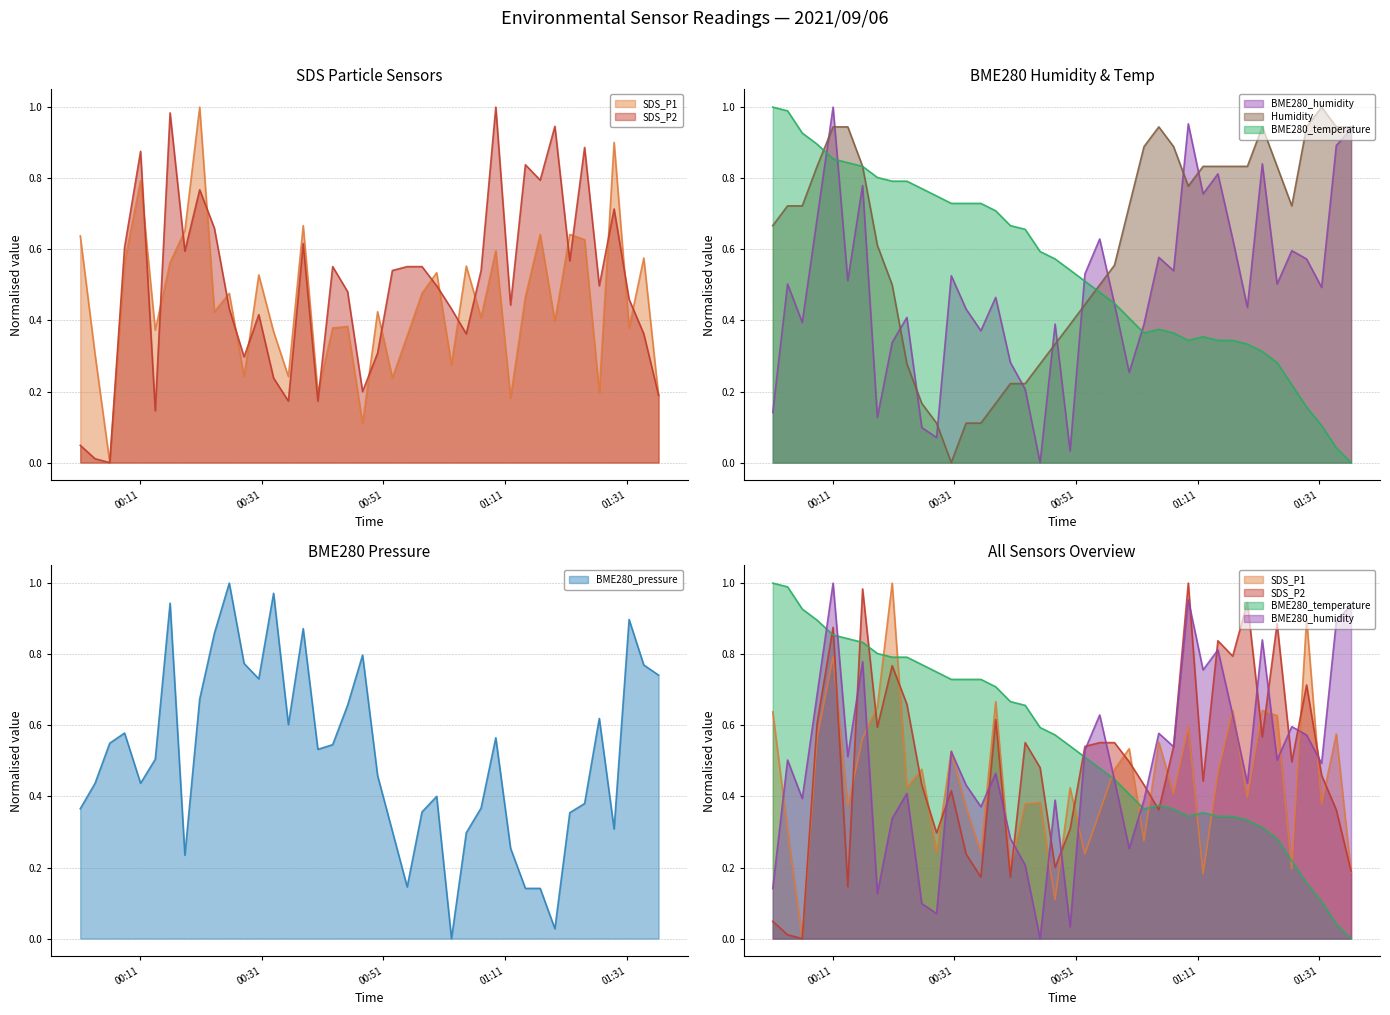

Reading right to left, extract all data points from this chart.

SDS_P1: 2021/09/06 01:36:14=0.2	2021/09/06 01:33:48=0.6	2021/09/06 01:31:23=0.4	2021/09/06 01:28:55=0.9	2021/09/06 01:26:29=0.2	2021/09/06 01:24:04=0.6	2021/09/06 01:21:38=0.6	2021/09/06 01:19:11=0.4	2021/09/06 01:16:46=0.6	2021/09/06 01:14:20=0.5	2021/09/06 01:11:54=0.2	2021/09/06 01:09:28=0.6	2021/09/06 01:07:03=0.4	2021/09/06 01:04:37=0.6	2021/09/06 01:02:11=0.3	2021/09/06 00:59:45=0.5	2021/09/06 00:57:20=0.5	2021/09/06 00:54:54=0.4	2021/09/06 00:52:28=0.2	2021/09/06 00:50:02=0.4	2021/09/06 00:47:34=0.1	2021/09/06 00:45:06=0.4	2021/09/06 00:42:39=0.4	2021/09/06 00:40:13=0.2	2021/09/06 00:37:48=0.7	2021/09/06 00:35:22=0.2	2021/09/06 00:32:56=0.4	2021/09/06 00:30:30=0.5	2021/09/06 00:28:05=0.2	2021/09/06 00:25:39=0.5	2021/09/06 00:23:12=0.4	2021/09/06 00:20:47=1.0	2021/09/06 00:18:21=0.7	2021/09/06 00:15:55=0.6	2021/09/06 00:13:29=0.4	2021/09/06 00:11:04=0.8	2021/09/06 00:08:26=0.6	2021/09/06 00:06:00=0.0	2021/09/06 00:03:35=0.3	2021/09/06 00:01:09=0.6
SDS_P2: 2021/09/06 01:36:14=0.2	2021/09/06 01:33:48=0.4	2021/09/06 01:31:23=0.5	2021/09/06 01:28:55=0.7	2021/09/06 01:26:29=0.5	2021/09/06 01:24:04=0.9	2021/09/06 01:21:38=0.6	2021/09/06 01:19:11=0.9	2021/09/06 01:16:46=0.8	2021/09/06 01:14:20=0.8	2021/09/06 01:11:54=0.4	2021/09/06 01:09:28=1.0	2021/09/06 01:07:03=0.5	2021/09/06 01:04:37=0.4	2021/09/06 01:02:11=0.4	2021/09/06 00:59:45=0.5	2021/09/06 00:57:20=0.6	2021/09/06 00:54:54=0.6	2021/09/06 00:52:28=0.5	2021/09/06 00:50:02=0.3	2021/09/06 00:47:34=0.2	2021/09/06 00:45:06=0.5	2021/09/06 00:42:39=0.6	2021/09/06 00:40:13=0.2	2021/09/06 00:37:48=0.6	2021/09/06 00:35:22=0.2	2021/09/06 00:32:56=0.2	2021/09/06 00:30:30=0.4	2021/09/06 00:28:05=0.3	2021/09/06 00:25:39=0.4	2021/09/06 00:23:12=0.7	2021/09/06 00:20:47=0.8	2021/09/06 00:18:21=0.6	2021/09/06 00:15:55=1.0	2021/09/06 00:13:29=0.1	2021/09/06 00:11:04=0.9	2021/09/06 00:08:26=0.6	2021/09/06 00:06:00=0.0	2021/09/06 00:03:35=0.0	2021/09/06 00:01:09=0.0
BME280_temperature: 2021/09/06 01:36:14=0.0	2021/09/06 01:33:48=0.0	2021/09/06 01:31:23=0.1	2021/09/06 01:28:55=0.2	2021/09/06 01:26:29=0.2	2021/09/06 01:24:04=0.3	2021/09/06 01:21:38=0.3	2021/09/06 01:19:11=0.3	2021/09/06 01:16:46=0.3	2021/09/06 01:14:20=0.3	2021/09/06 01:11:54=0.4	2021/09/06 01:09:28=0.3	2021/09/06 01:07:03=0.4	2021/09/06 01:04:37=0.4	2021/09/06 01:02:11=0.4	2021/09/06 00:59:45=0.4	2021/09/06 00:57:20=0.4	2021/09/06 00:54:54=0.5	2021/09/06 00:52:28=0.5	2021/09/06 00:50:02=0.5	2021/09/06 00:47:34=0.6	2021/09/06 00:45:06=0.6	2021/09/06 00:42:39=0.7	2021/09/06 00:40:13=0.7	2021/09/06 00:37:48=0.7	2021/09/06 00:35:22=0.7	2021/09/06 00:32:56=0.7	2021/09/06 00:30:30=0.7	2021/09/06 00:28:05=0.8	2021/09/06 00:25:39=0.8	2021/09/06 00:23:12=0.8	2021/09/06 00:20:47=0.8	2021/09/06 00:18:21=0.8	2021/09/06 00:15:55=0.8	2021/09/06 00:13:29=0.8	2021/09/06 00:11:04=0.9	2021/09/06 00:08:26=0.9	2021/09/06 00:06:00=0.9	2021/09/06 00:03:35=1.0	2021/09/06 00:01:09=1.0
BME280_humidity: 2021/09/06 01:36:14=0.9	2021/09/06 01:33:48=0.9	2021/09/06 01:31:23=0.5	2021/09/06 01:28:55=0.6	2021/09/06 01:26:29=0.6	2021/09/06 01:24:04=0.5	2021/09/06 01:21:38=0.8	2021/09/06 01:19:11=0.4	2021/09/06 01:16:46=0.6	2021/09/06 01:14:20=0.8	2021/09/06 01:11:54=0.8	2021/09/06 01:09:28=1.0	2021/09/06 01:07:03=0.5	2021/09/06 01:04:37=0.6	2021/09/06 01:02:11=0.4	2021/09/06 00:59:45=0.3	2021/09/06 00:57:20=0.4	2021/09/06 00:54:54=0.6	2021/09/06 00:52:28=0.5	2021/09/06 00:50:02=0.0	2021/09/06 00:47:34=0.4	2021/09/06 00:45:06=0.0	2021/09/06 00:42:39=0.2	2021/09/06 00:40:13=0.3	2021/09/06 00:37:48=0.5	2021/09/06 00:35:22=0.4	2021/09/06 00:32:56=0.4	2021/09/06 00:30:30=0.5	2021/09/06 00:28:05=0.1	2021/09/06 00:25:39=0.1	2021/09/06 00:23:12=0.4	2021/09/06 00:20:47=0.3	2021/09/06 00:18:21=0.1	2021/09/06 00:15:55=0.8	2021/09/06 00:13:29=0.5	2021/09/06 00:11:04=1.0	2021/09/06 00:08:26=0.7	2021/09/06 00:06:00=0.4	2021/09/06 00:03:35=0.5	2021/09/06 00:01:09=0.1
BME280_pressure: 2021/09/06 01:36:14=0.7	2021/09/06 01:33:48=0.8	2021/09/06 01:31:23=0.9	2021/09/06 01:28:55=0.3	2021/09/06 01:26:29=0.6	2021/09/06 01:24:04=0.4	2021/09/06 01:21:38=0.4	2021/09/06 01:19:11=0.0	2021/09/06 01:16:46=0.1	2021/09/06 01:14:20=0.1	2021/09/06 01:11:54=0.3	2021/09/06 01:09:28=0.6	2021/09/06 01:07:03=0.4	2021/09/06 01:04:37=0.3	2021/09/06 01:02:11=0.0	2021/09/06 00:59:45=0.4	2021/09/06 00:57:20=0.4	2021/09/06 00:54:54=0.1	2021/09/06 00:52:28=0.3	2021/09/06 00:50:02=0.5	2021/09/06 00:47:34=0.8	2021/09/06 00:45:06=0.7	2021/09/06 00:42:39=0.5	2021/09/06 00:40:13=0.5	2021/09/06 00:37:48=0.9	2021/09/06 00:35:22=0.6	2021/09/06 00:32:56=1.0	2021/09/06 00:30:30=0.7	2021/09/06 00:28:05=0.8	2021/09/06 00:25:39=1.0	2021/09/06 00:23:12=0.9	2021/09/06 00:20:47=0.7	2021/09/06 00:18:21=0.2	2021/09/06 00:15:55=0.9	2021/09/06 00:13:29=0.5	2021/09/06 00:11:04=0.4	2021/09/06 00:08:26=0.6	2021/09/06 00:06:00=0.5	2021/09/06 00:03:35=0.4	2021/09/06 00:01:09=0.4
Humidity: 2021/09/06 01:36:14=0.9	2021/09/06 01:33:48=0.9	2021/09/06 01:31:23=1.0	2021/09/06 01:28:55=0.9	2021/09/06 01:26:29=0.7	2021/09/06 01:24:04=0.8	2021/09/06 01:21:38=0.9	2021/09/06 01:19:11=0.8	2021/09/06 01:16:46=0.8	2021/09/06 01:14:20=0.8	2021/09/06 01:11:54=0.8	2021/09/06 01:09:28=0.8	2021/09/06 01:07:03=0.9	2021/09/06 01:04:37=0.9	2021/09/06 01:02:11=0.9	2021/09/06 00:59:45=0.7	2021/09/06 00:57:20=0.6	2021/09/06 00:54:54=0.5	2021/09/06 00:52:28=0.4	2021/09/06 00:50:02=0.4	2021/09/06 00:47:34=0.3	2021/09/06 00:45:06=0.3	2021/09/06 00:42:39=0.2	2021/09/06 00:40:13=0.2	2021/09/06 00:37:48=0.2	2021/09/06 00:35:22=0.1	2021/09/06 00:32:56=0.1	2021/09/06 00:30:30=0.0	2021/09/06 00:28:05=0.1	2021/09/06 00:25:39=0.2	2021/09/06 00:23:12=0.3	2021/09/06 00:20:47=0.5	2021/09/06 00:18:21=0.6	2021/09/06 00:15:55=0.8	2021/09/06 00:13:29=0.9	2021/09/06 00:11:04=0.9	2021/09/06 00:08:26=0.8	2021/09/06 00:06:00=0.7	2021/09/06 00:03:35=0.7	2021/09/06 00:01:09=0.7